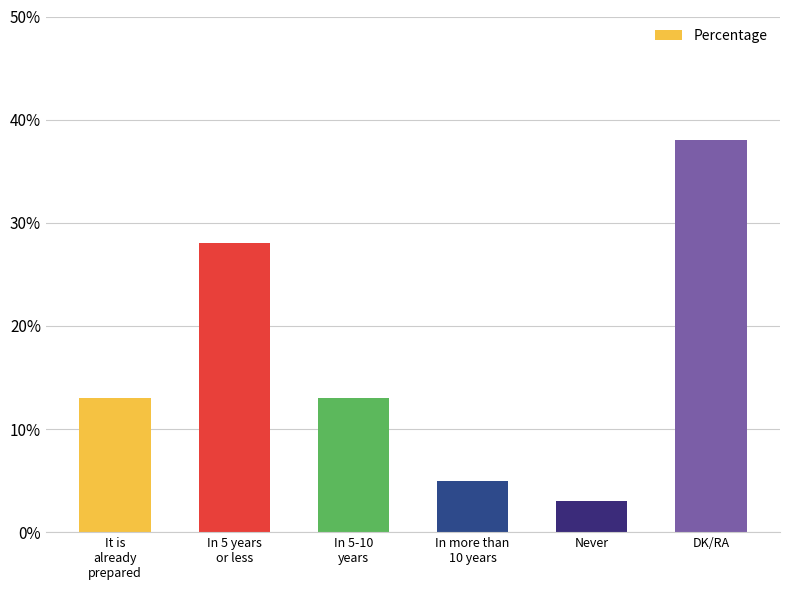

Reading left to right, list all the values displayed in this chart.

13	28	13	5	3	38